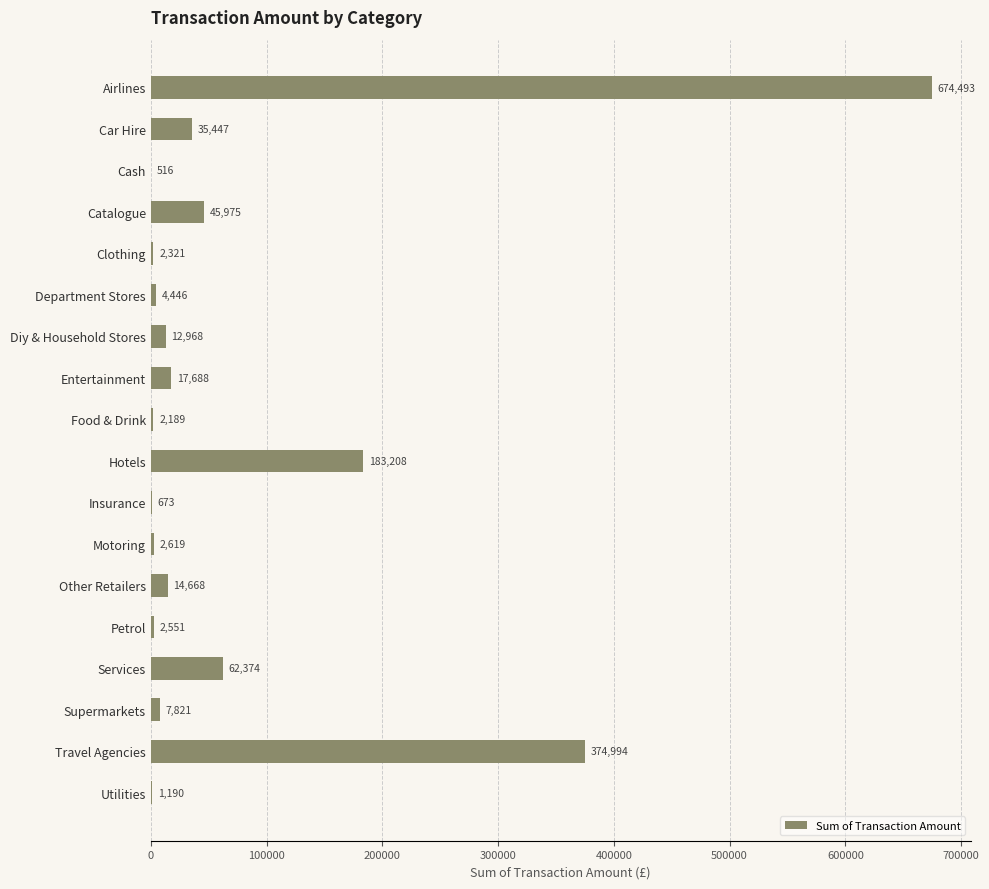

Are the bars grouped side by side (vs. stacked)?

No